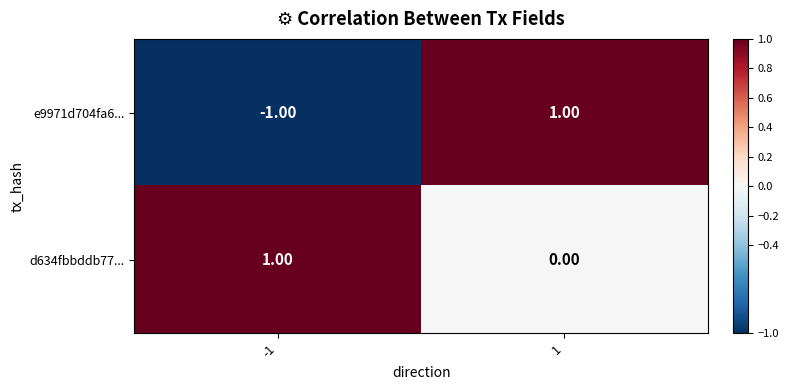

Which series has the largest range (max minus min)?

e9971d704fa6...